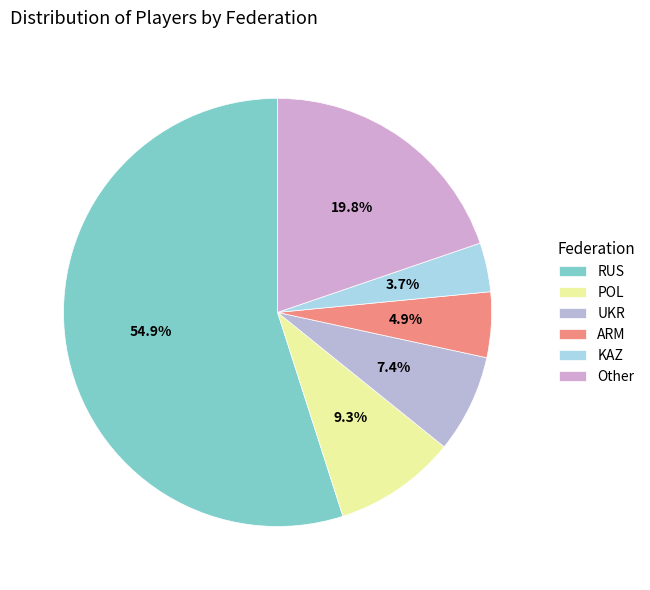

Which category has the biggest portion of the pie?

RUS